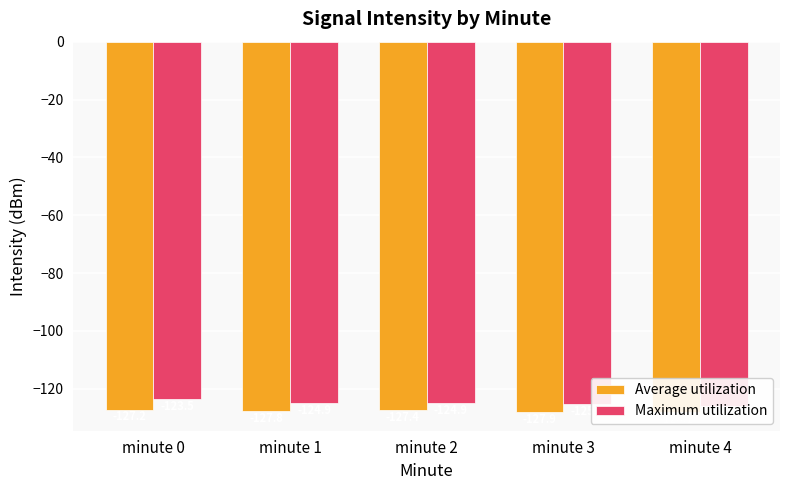

The Maximum utilization series shows -71.1 at minute 4. True or false?

False